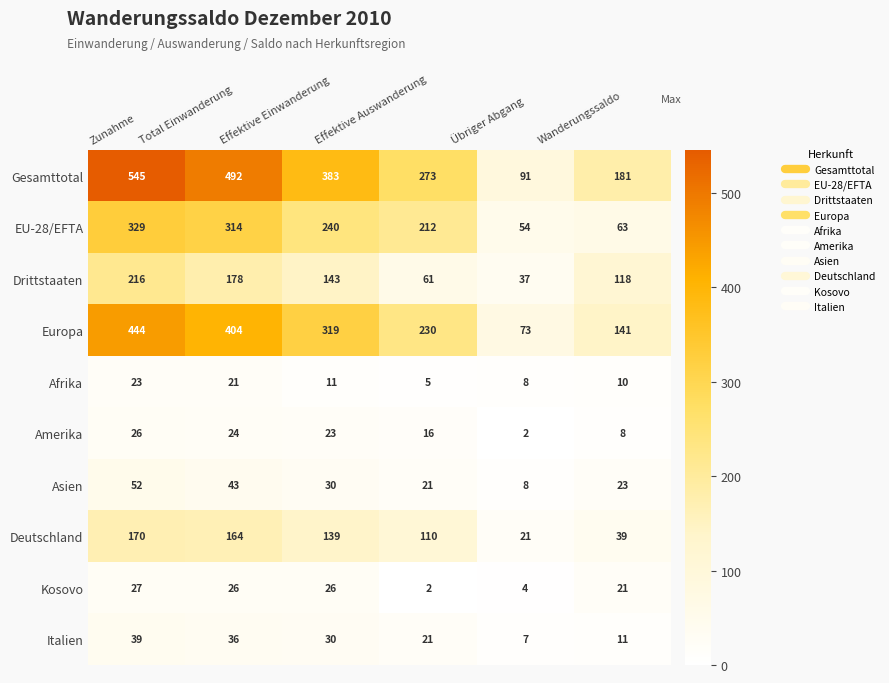

At which category does the chart reach its peak across all series?

Zunahme